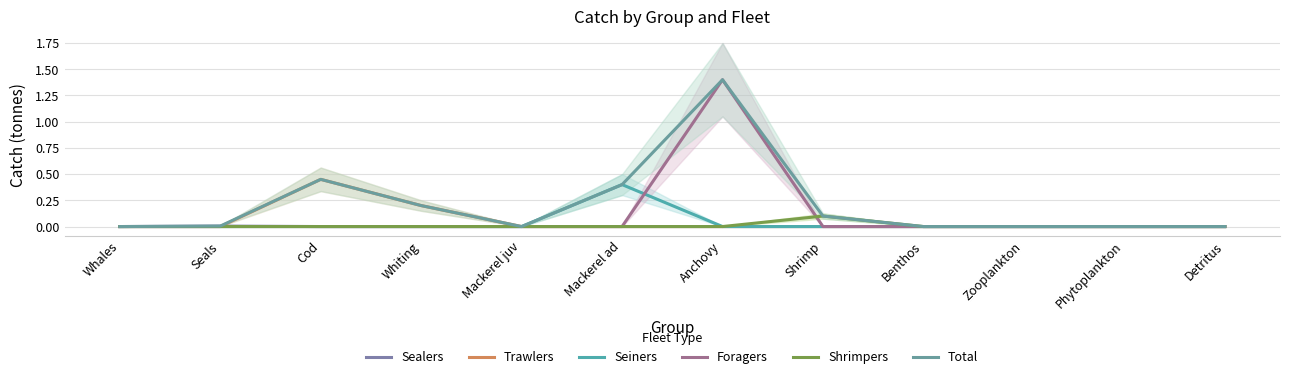

Rank the series at Detritus from lowest to highest value.

Sealers, Trawlers, Seiners, Foragers, Shrimpers, Total